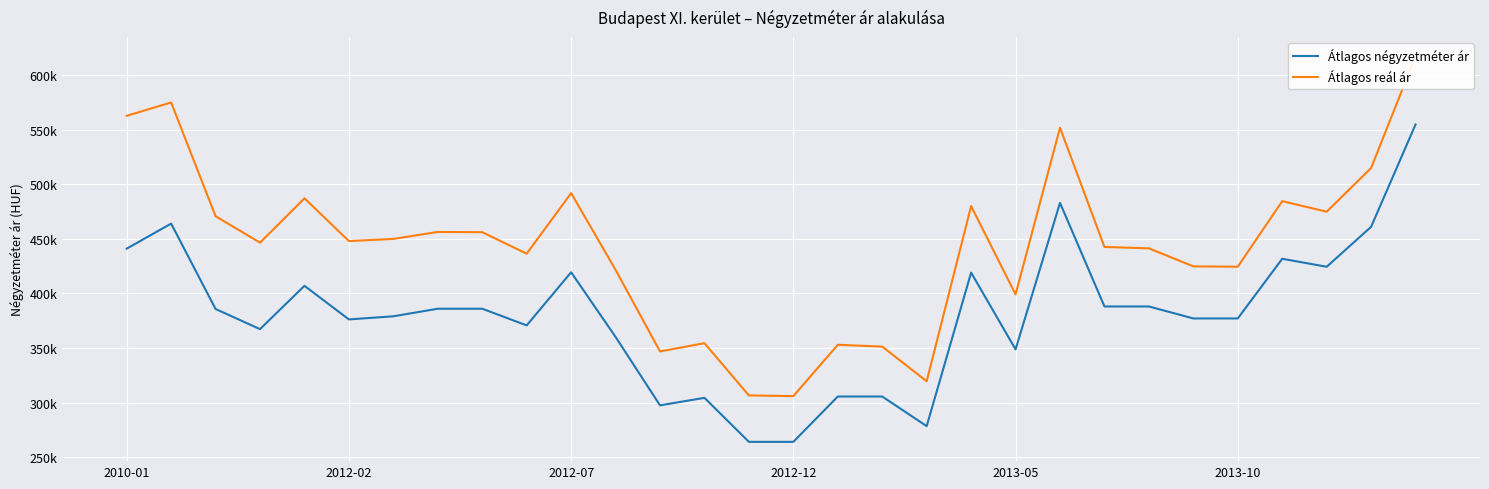

The Átlagos reál ár series shows 528124 at 12. True or false?

False